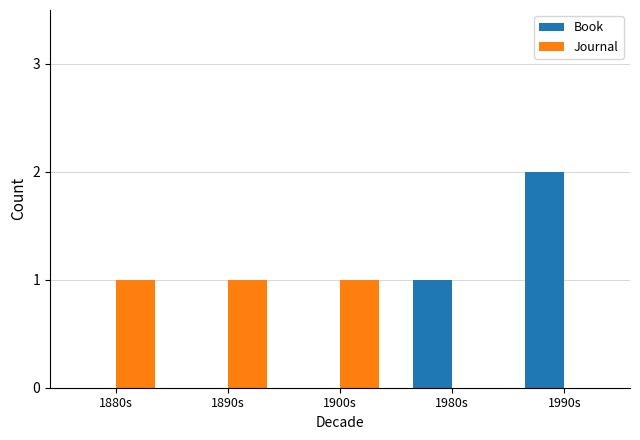

What is the sum of all Book values?

3